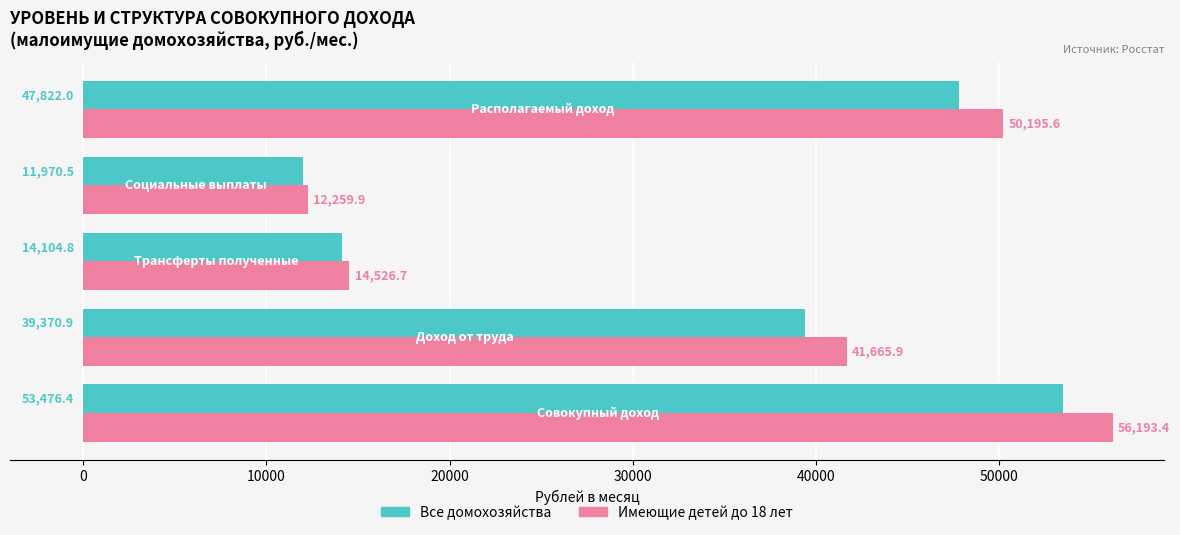

Rank the series by their average value, from highest to lowest.

Имеющие детей до 18 лет, Все домохозяйства